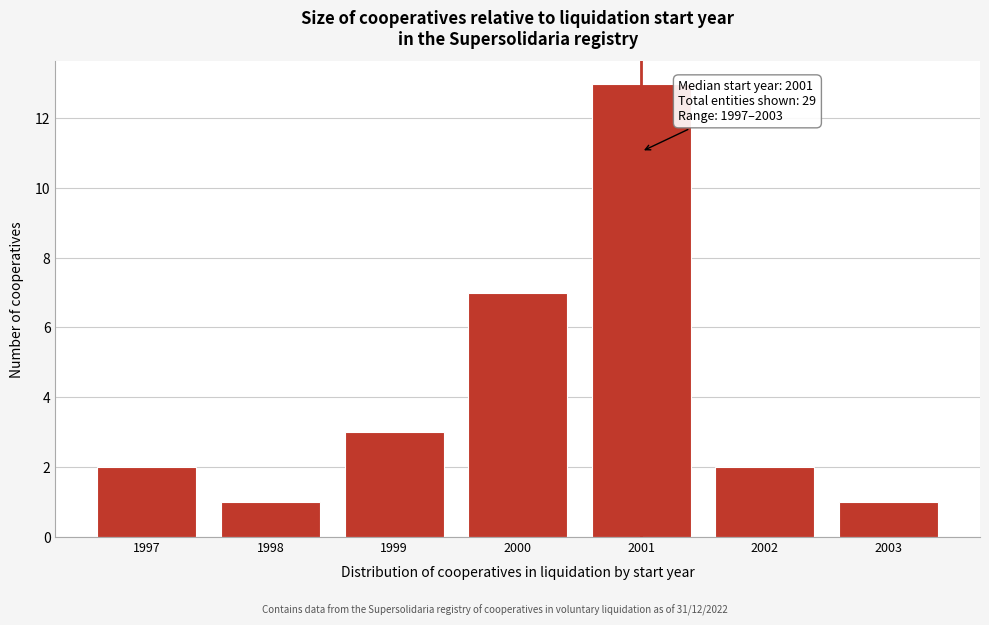

Reading right to left, extract all data points from this chart.

2003=1	2002=2	2001=13	2000=7	1999=3	1998=1	1997=2